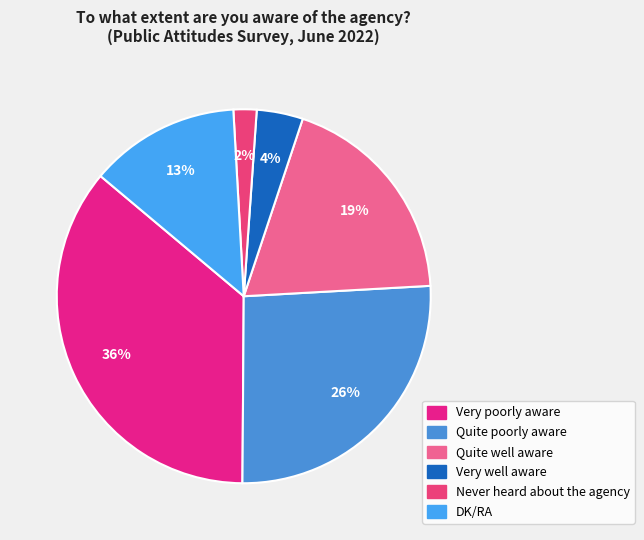

To the nearest percent, what portion does DK/RA represent?

13%